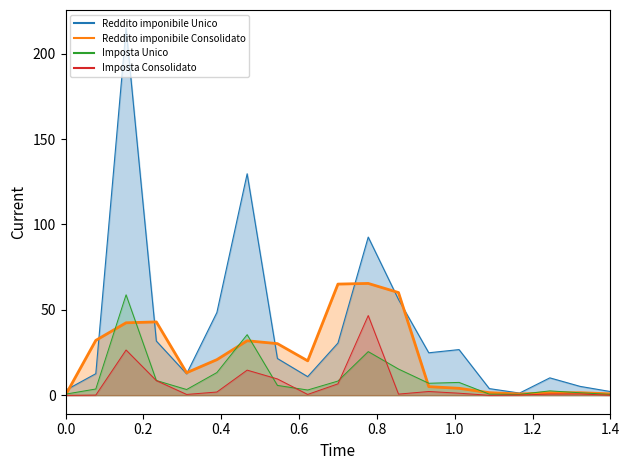

What is the average value of the Imposta Unico series?

10.6